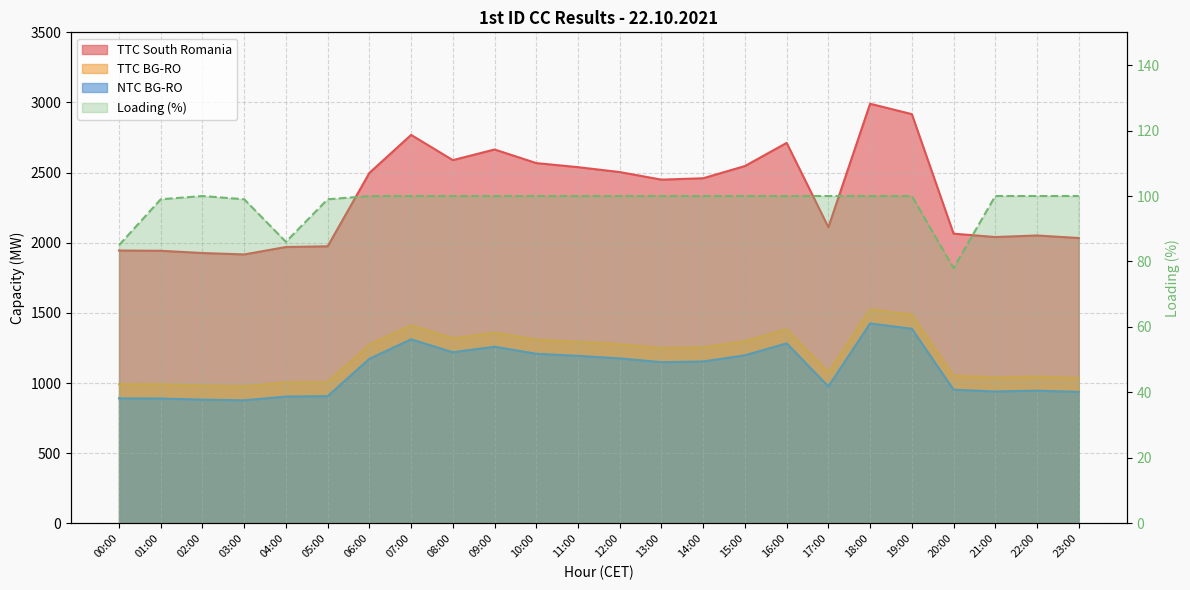

What is the sum of all values?

2346